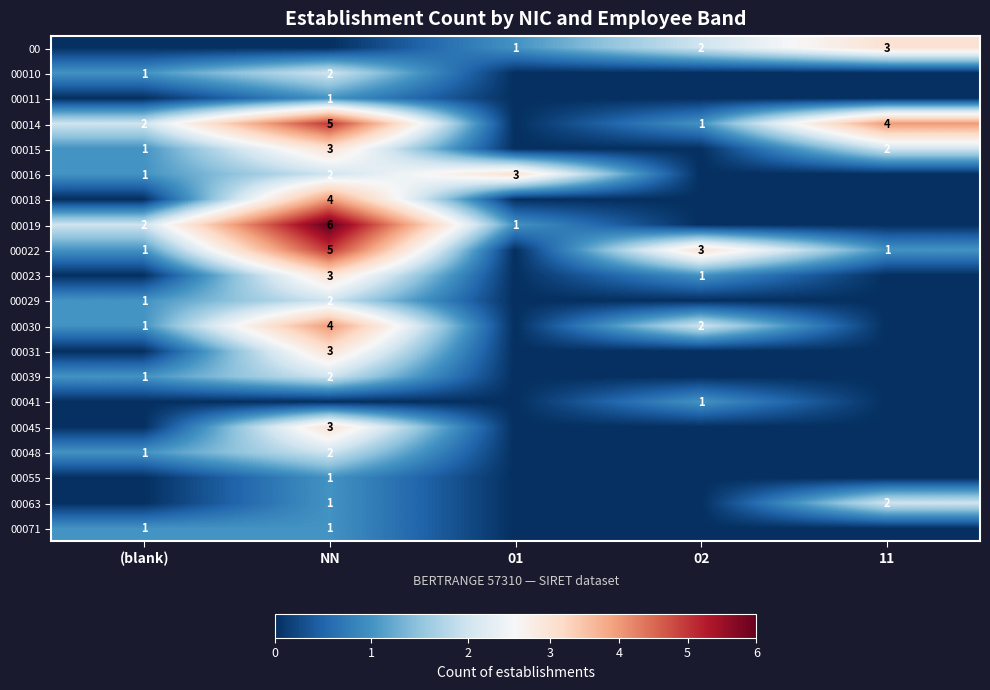

True or false: 00031 has a value of 2 at NN.

False